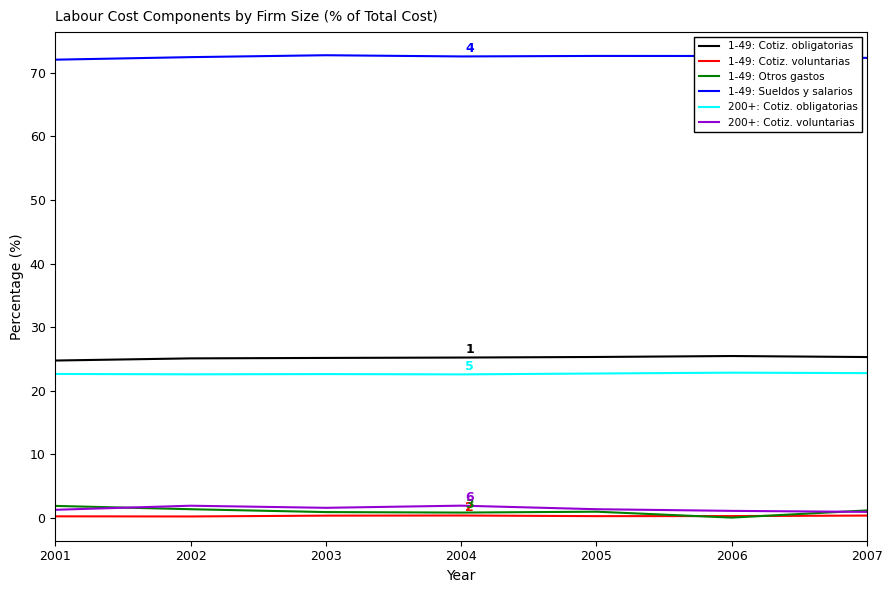

How many lines are shown in the chart?

6